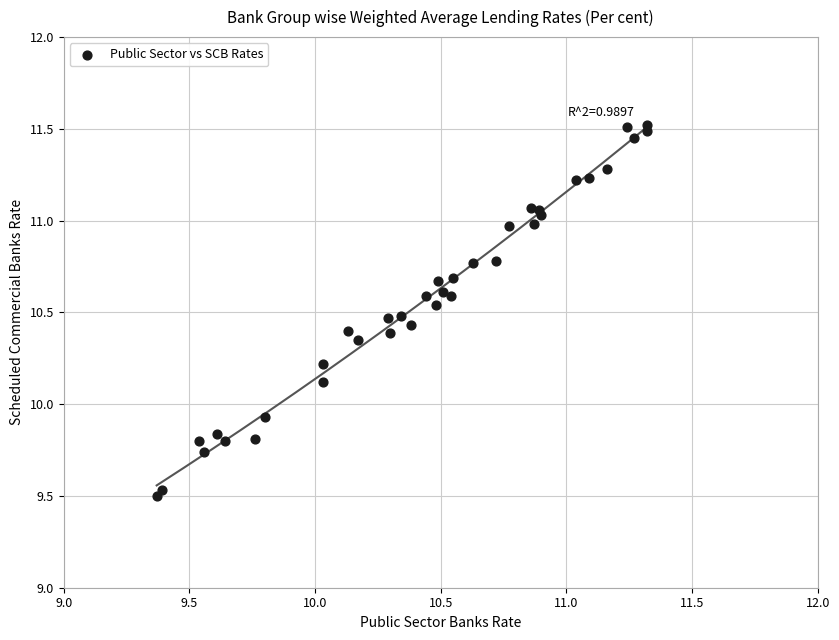

What Y value in the scatter plot is closest to 10?

9.9